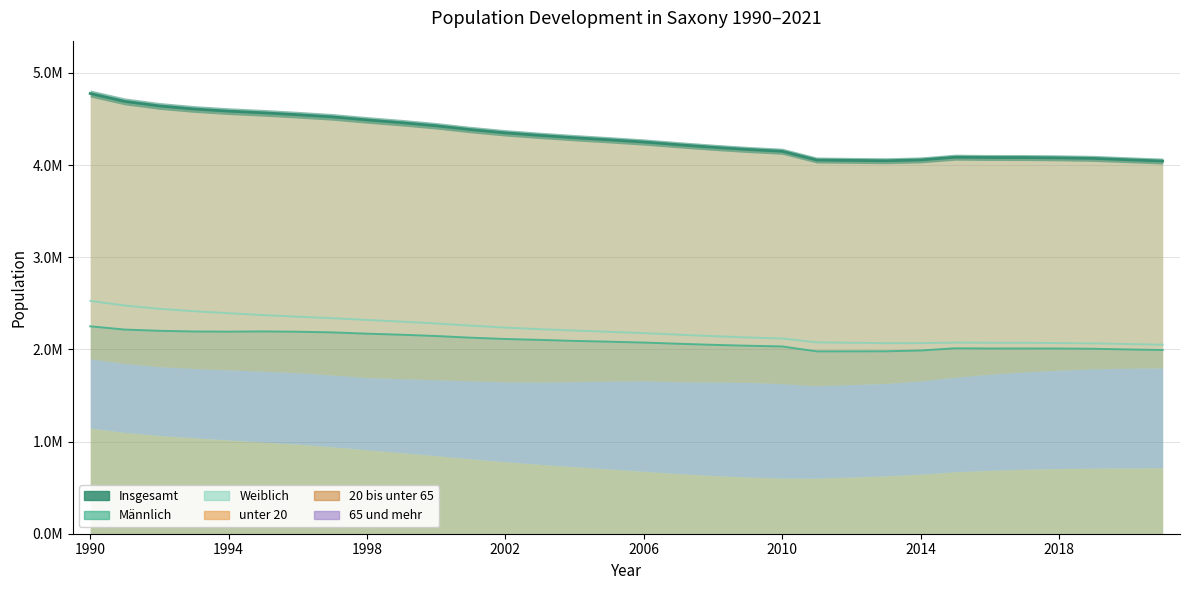

Between 2014 and 2004, which is larger?

2004